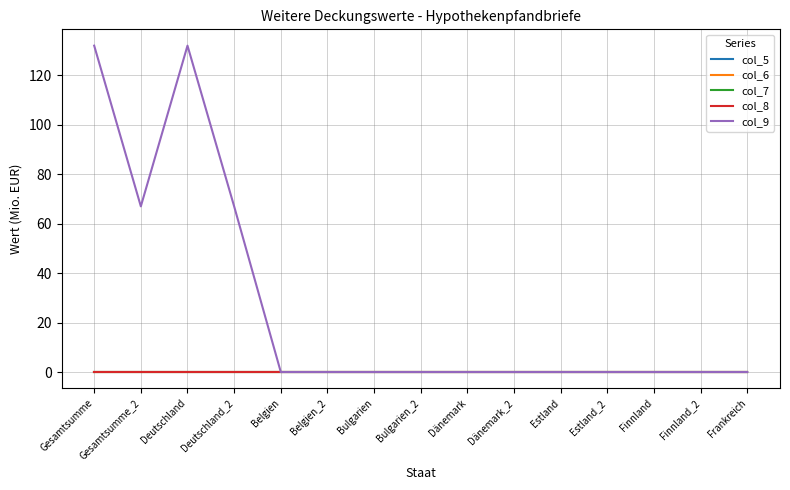

Reading right to left, transcribe all the data shown in this chart.

col_5: 0	0	0	0	0	0	0	0	0	0	0	0	0	0	0
col_6: 0	0	0	0	0	0	0	0	0	0	0	0	0	0	0
col_7: 0	0	0	0	0	0	0	0	0	0	0	0	0	0	0
col_8: 0	0	0	0	0	0	0	0	0	0	0	0	0	0	0
col_9: 0	0	0	0	0	0	0	0	0	0	0	67	132	67	132